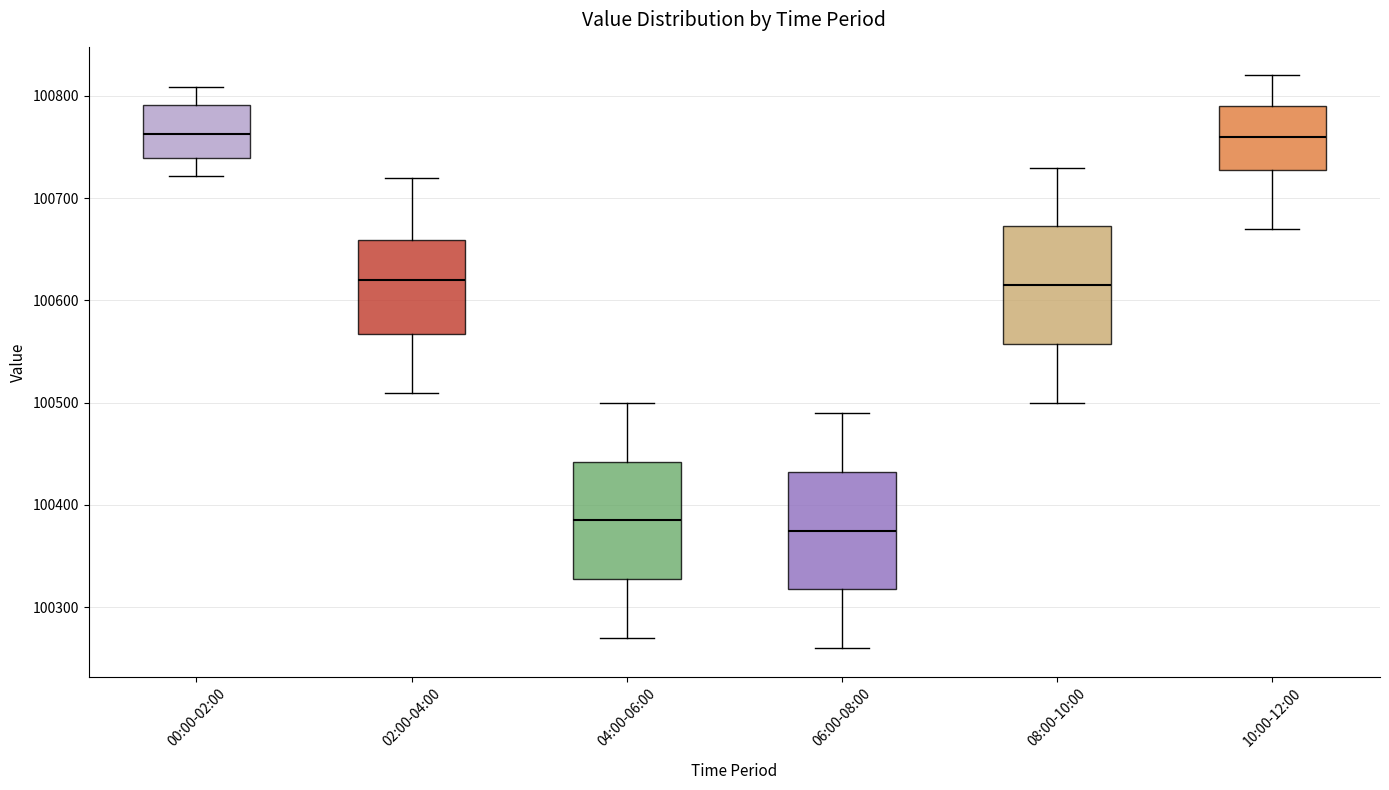

Where is the lower edge of the box for 08:00-10:00 on the y-axis? The values are not printed on the chart, so give them approximately, as read against the axis.

100560